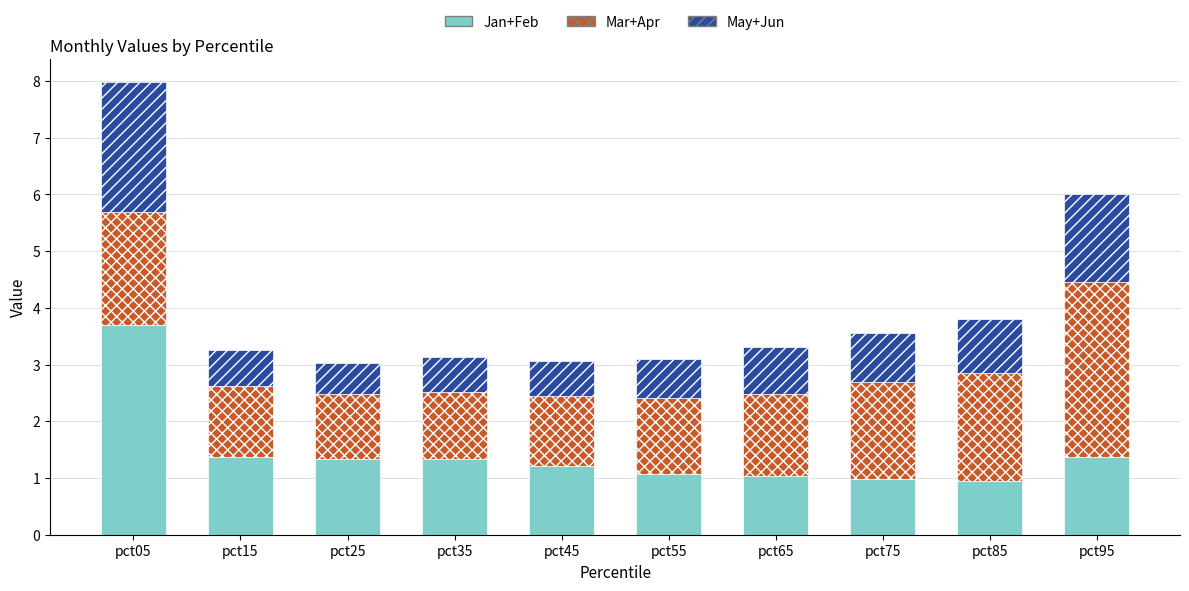

Count the number of categories in the chart.

10